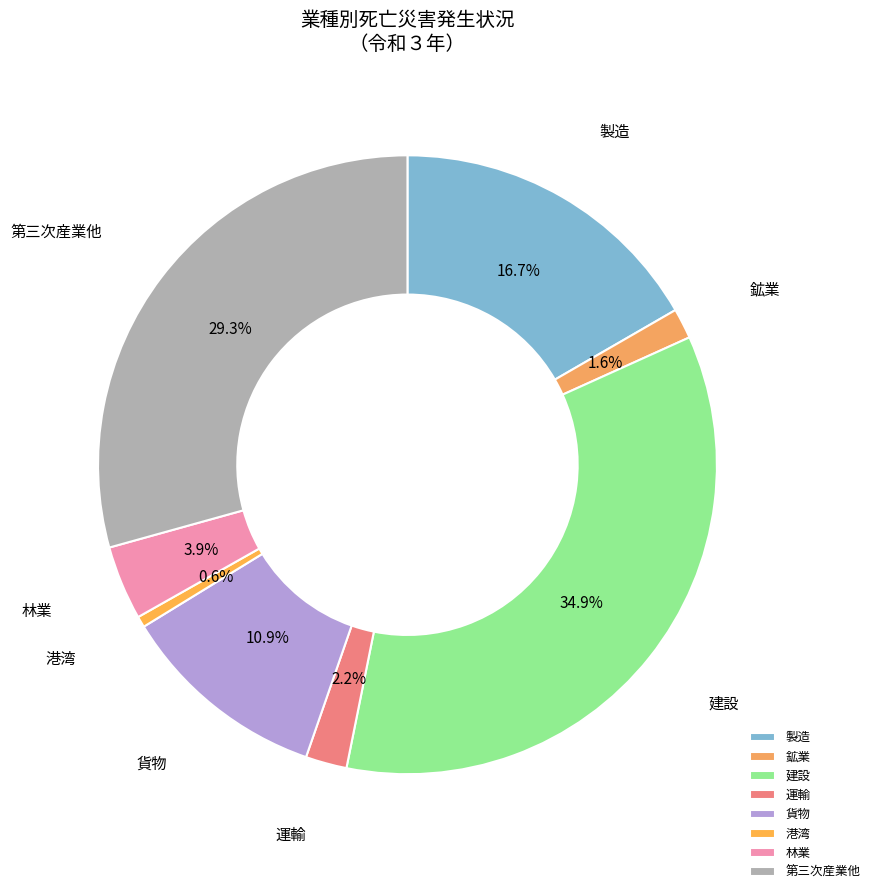

How many segments does this pie chart have?

8